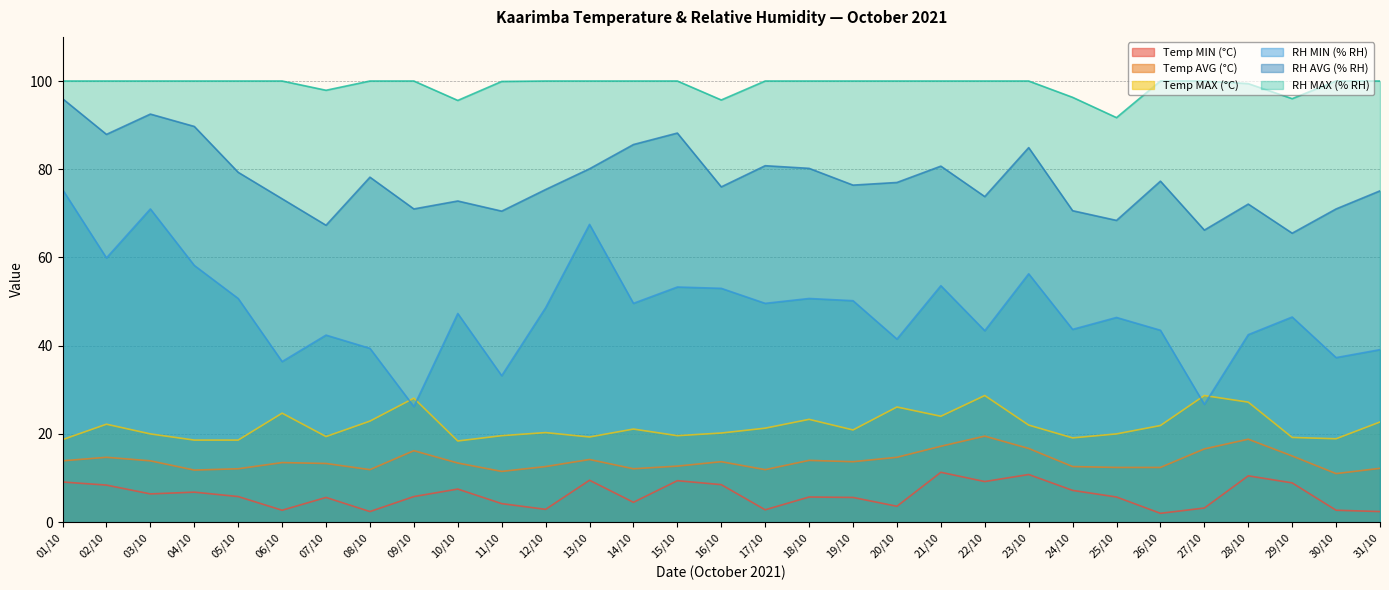

Which series changed the most between 22/10 and 30/10?

Temp MAX (°C)